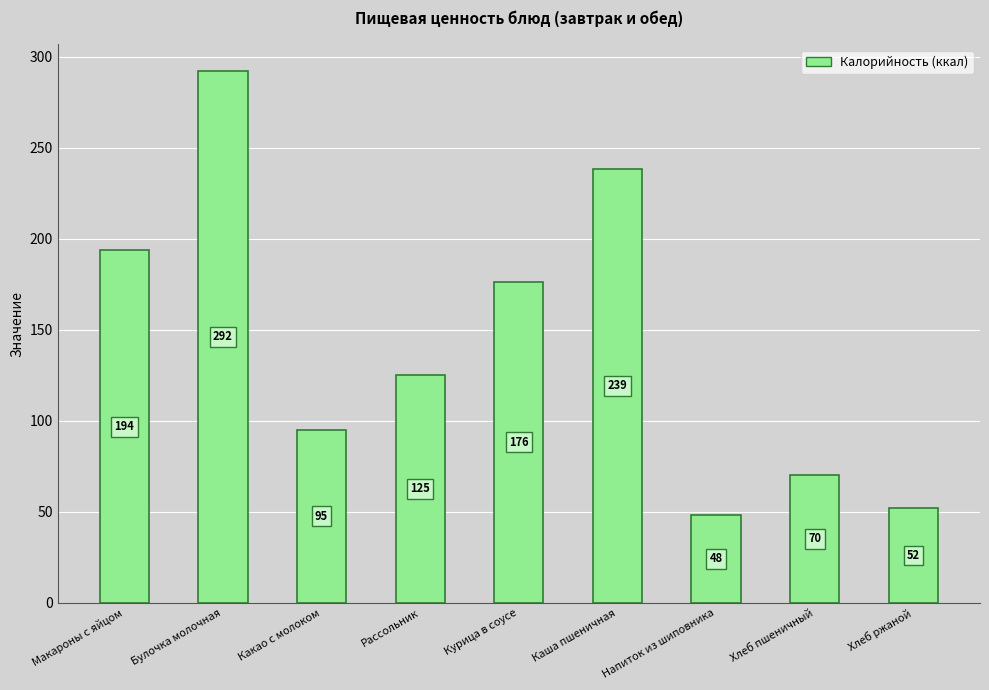

True or false: the data shows 52.2 at Хлеб ржаной.

True